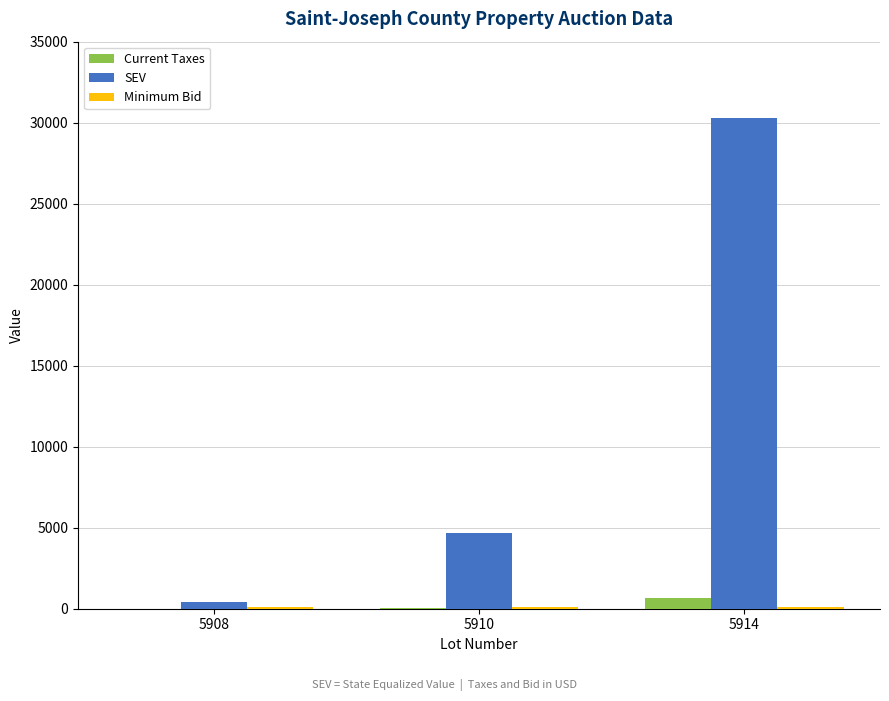

Which category has the highest value across all series?

5914